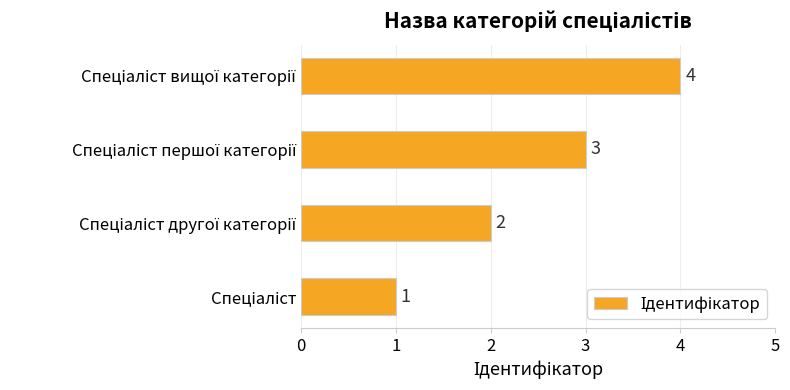

What is the sum of all values?

10